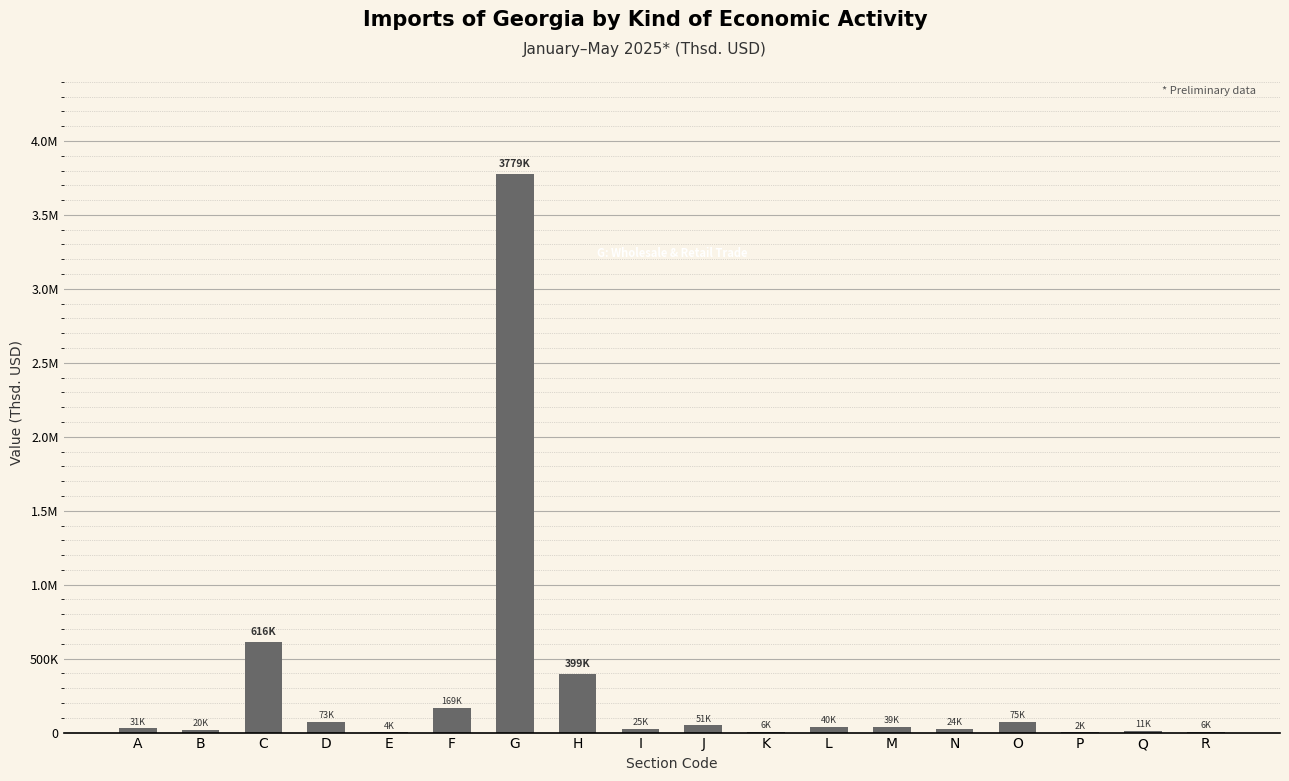

Are the bars horizontal?

No